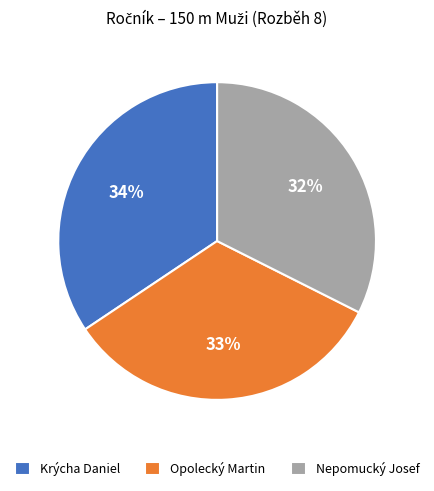

Is there a majority slice in this chart?

No